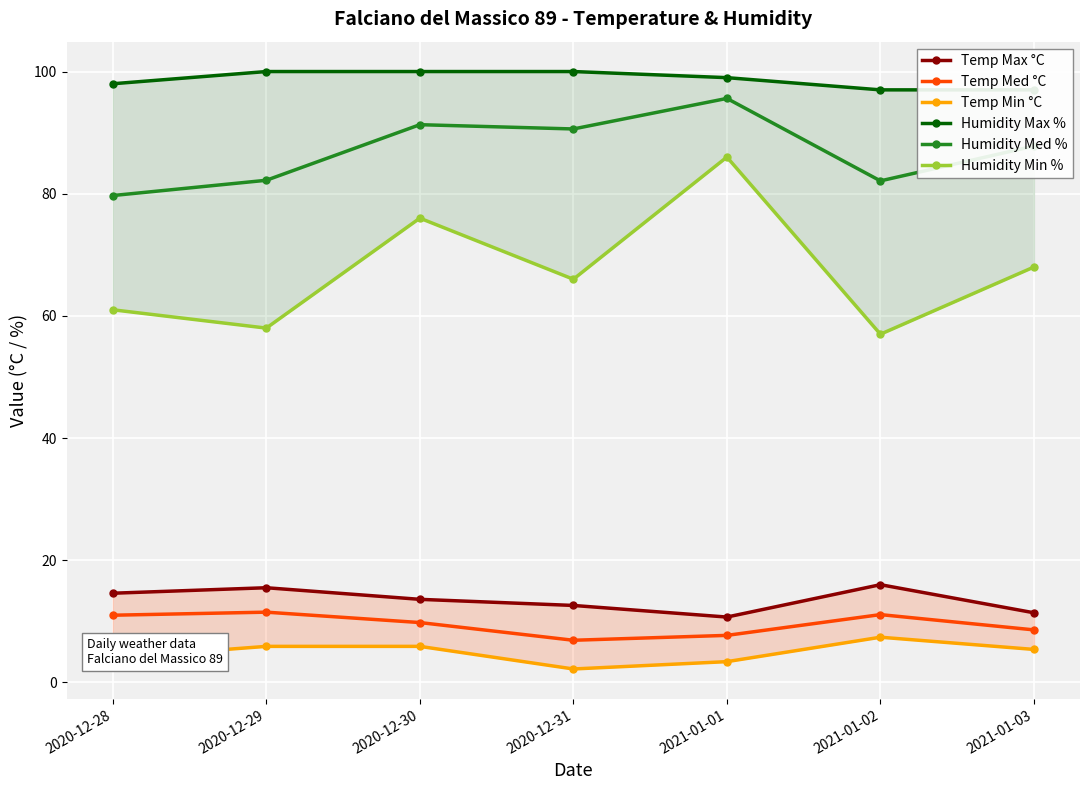

At 2020-12-30, list the series in order from smallest to largest.

Temp Min °C, Temp Med °C, Temp Max °C, Humidity Min %, Humidity Med %, Humidity Max %